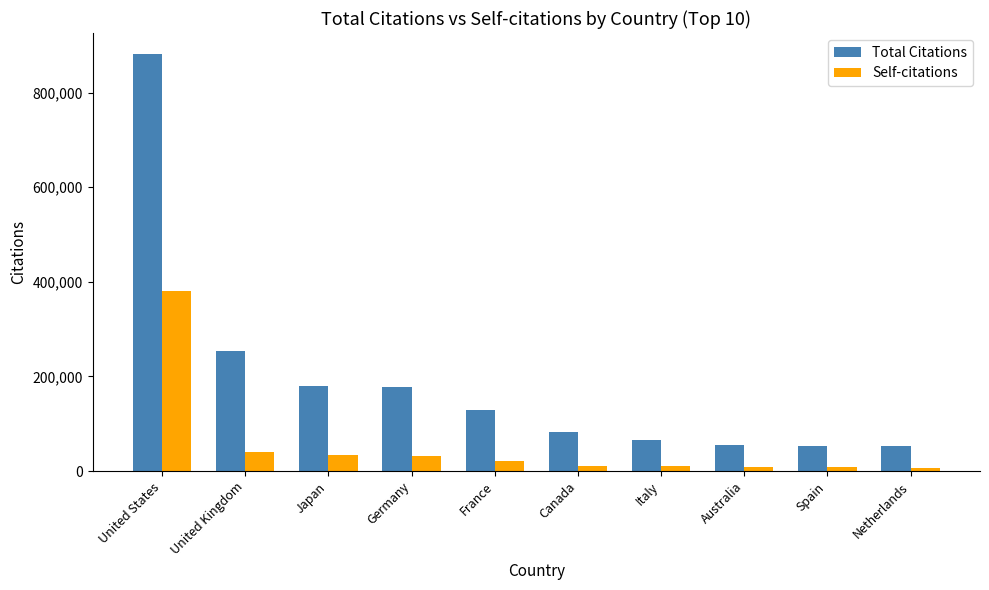

How many groups of bars are there?

10